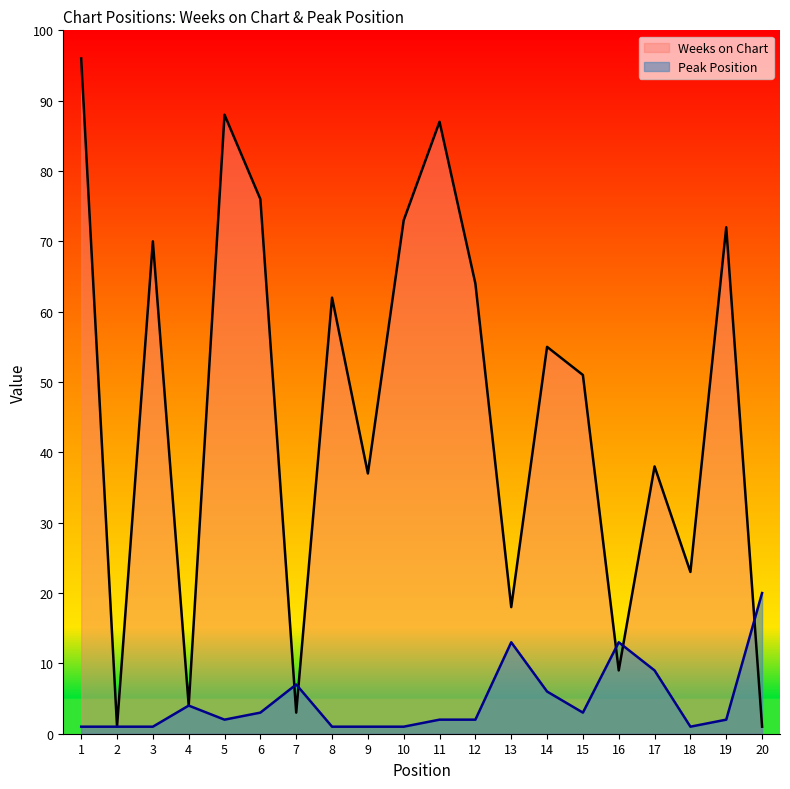

Reading right to left, what are all the values shown in this chart?

Weeks on Chart: 20=1	19=72	18=23	17=38	16=9	15=51	14=55	13=18	12=64	11=87	10=73	9=37	8=62	7=3	6=76	5=88	4=4	3=70	2=1	1=96
Peak Position: 20=20	19=2	18=1	17=9	16=13	15=3	14=6	13=13	12=2	11=2	10=1	9=1	8=1	7=7	6=3	5=2	4=4	3=1	2=1	1=1